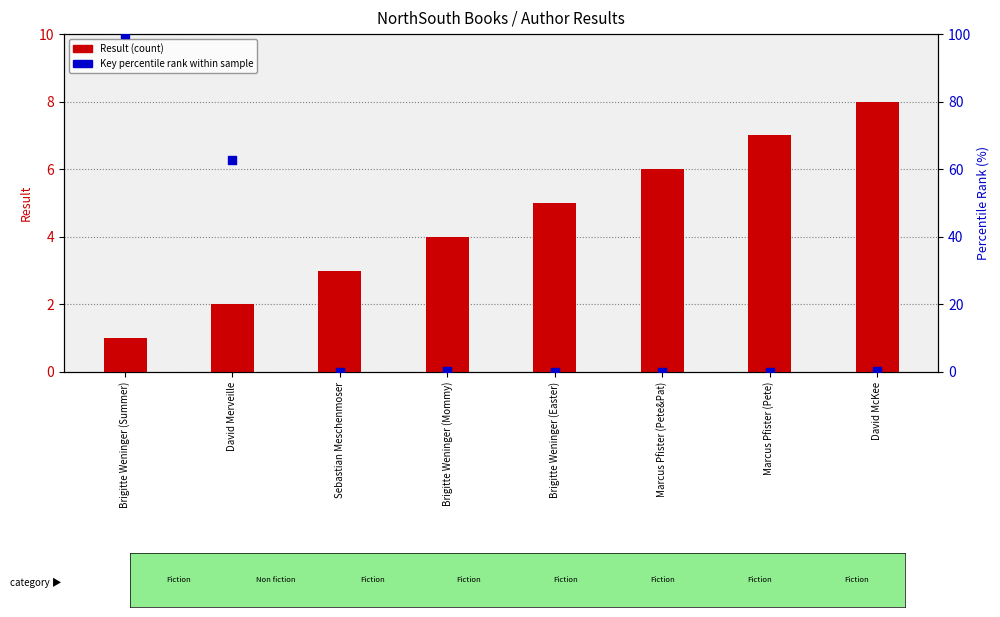

Which series reaches the maximum Y coordinate?

Key (percentile rank)